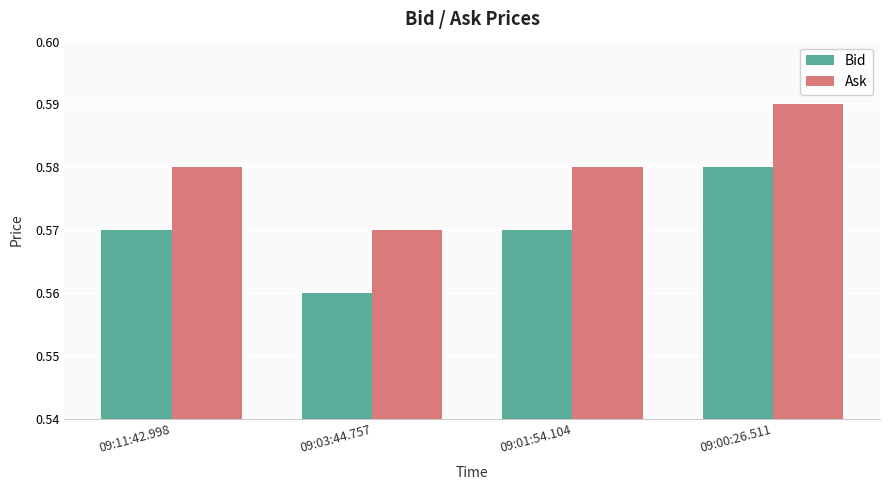

Rank the series by their average value, from lowest to highest.

Bid, Ask